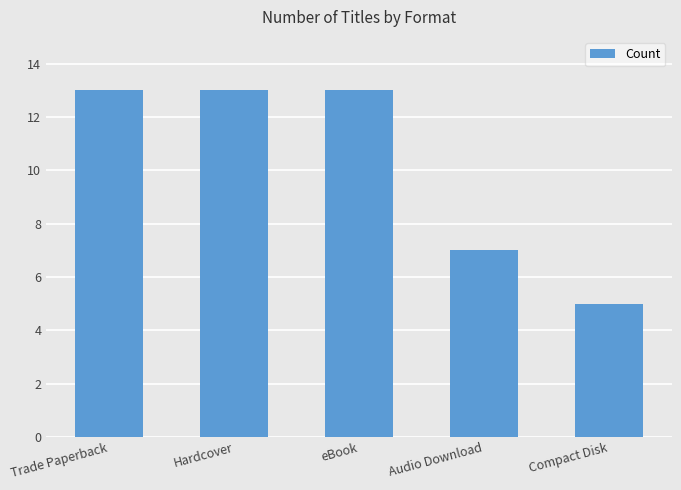

What is the difference between the second highest and minimum values?

8